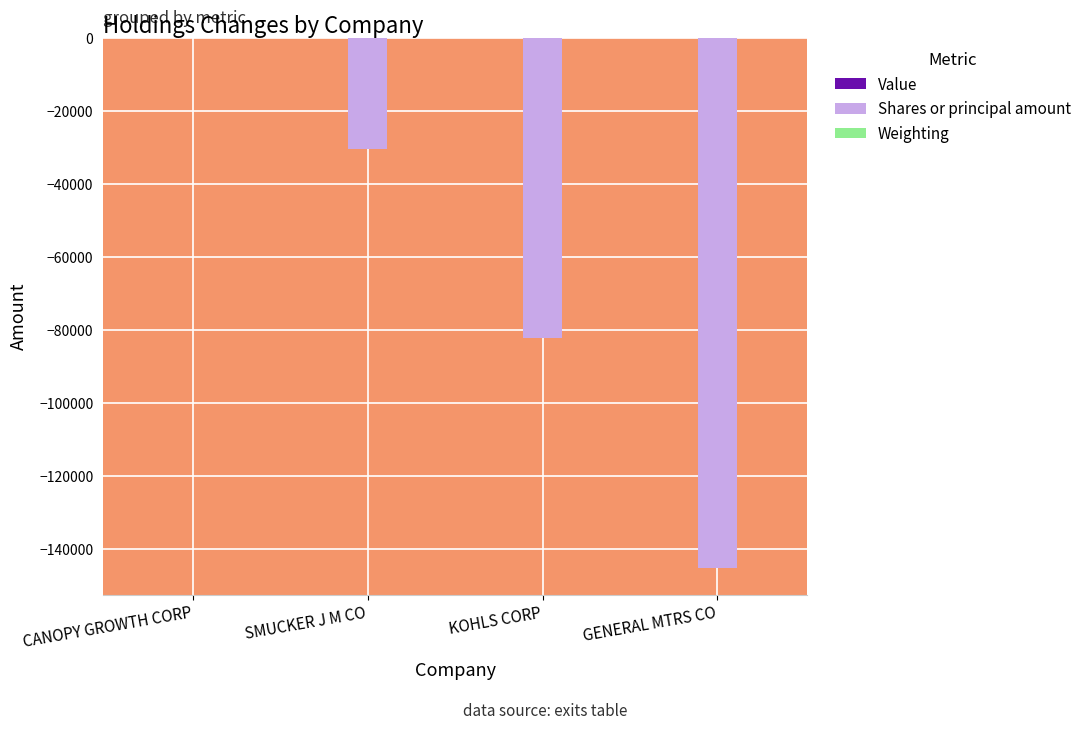

The value of Shares or principal amount at KOHLS CORP is -147587.4. True or false?

False